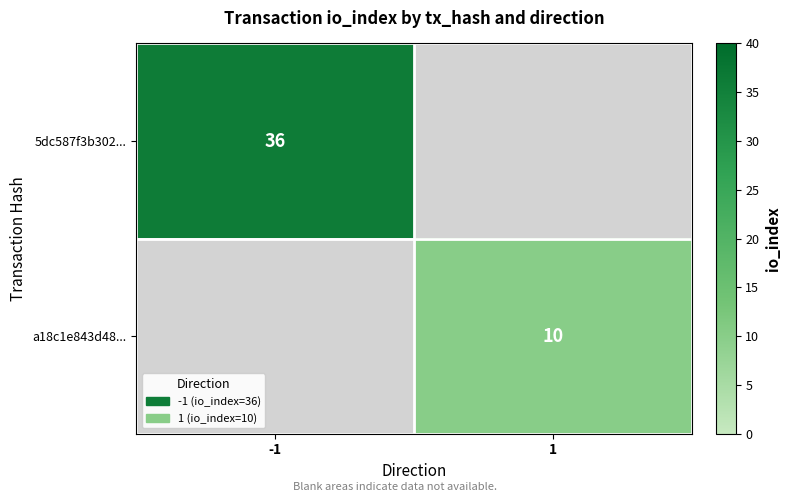

The value of 5dc587f3b302... at -1 is 49. True or false?

False